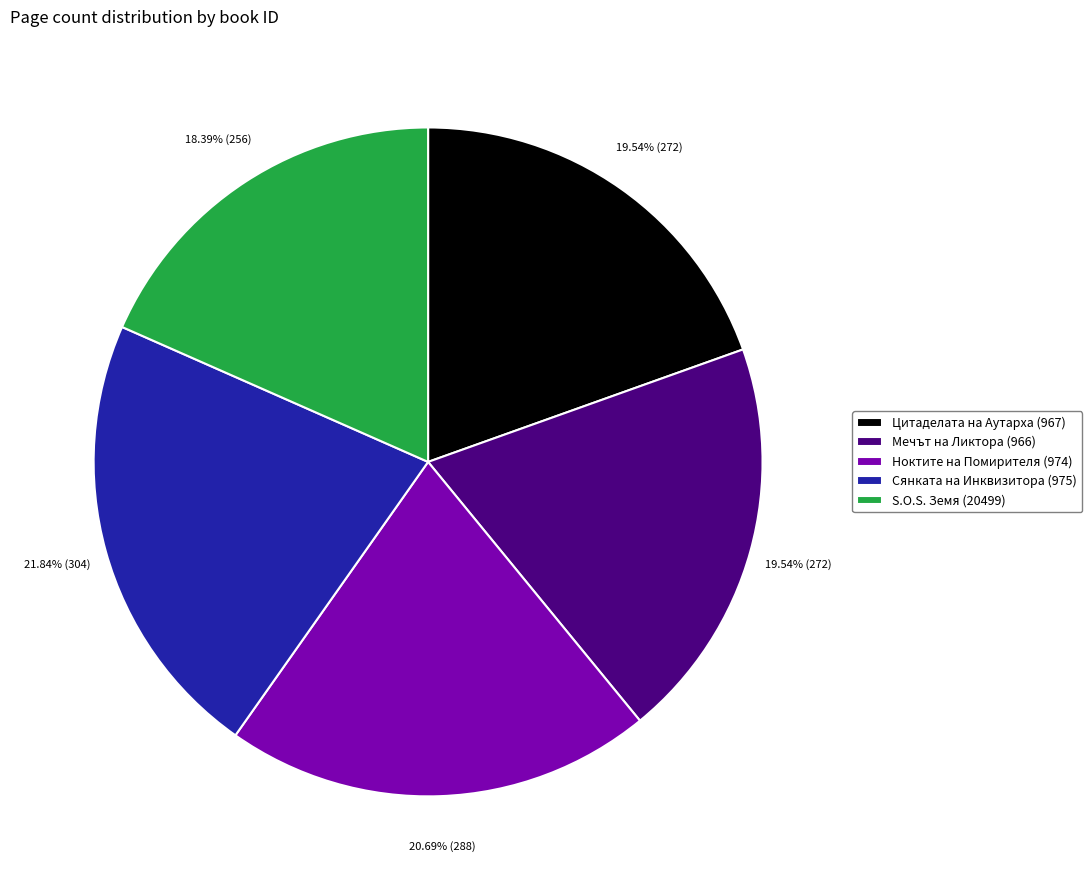

The Мечът на Ликтора (966) slice represents 28% of the pie. True or false?

False